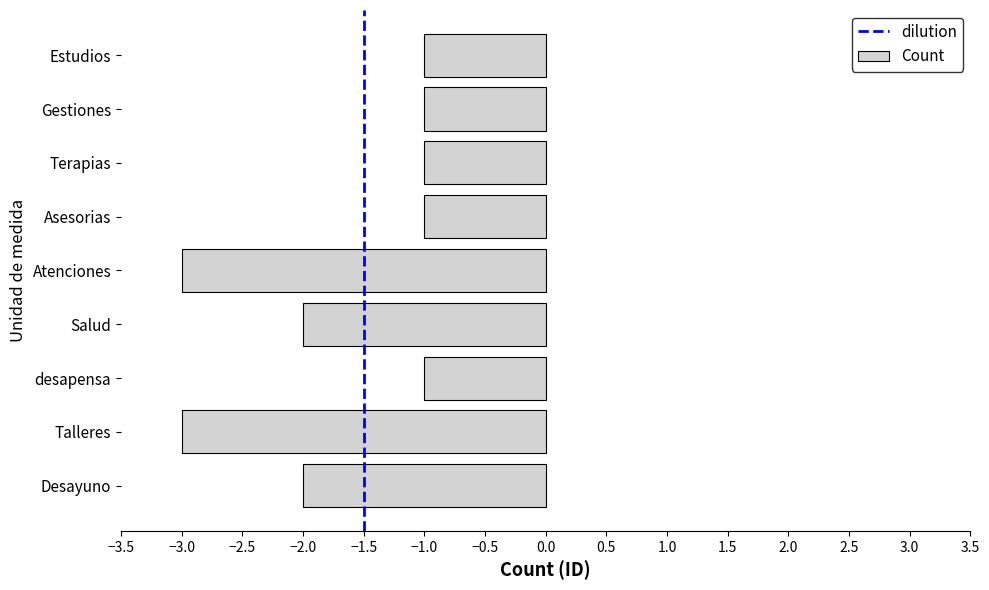

What is the change in value from Desayuno to Asesorias?

+1